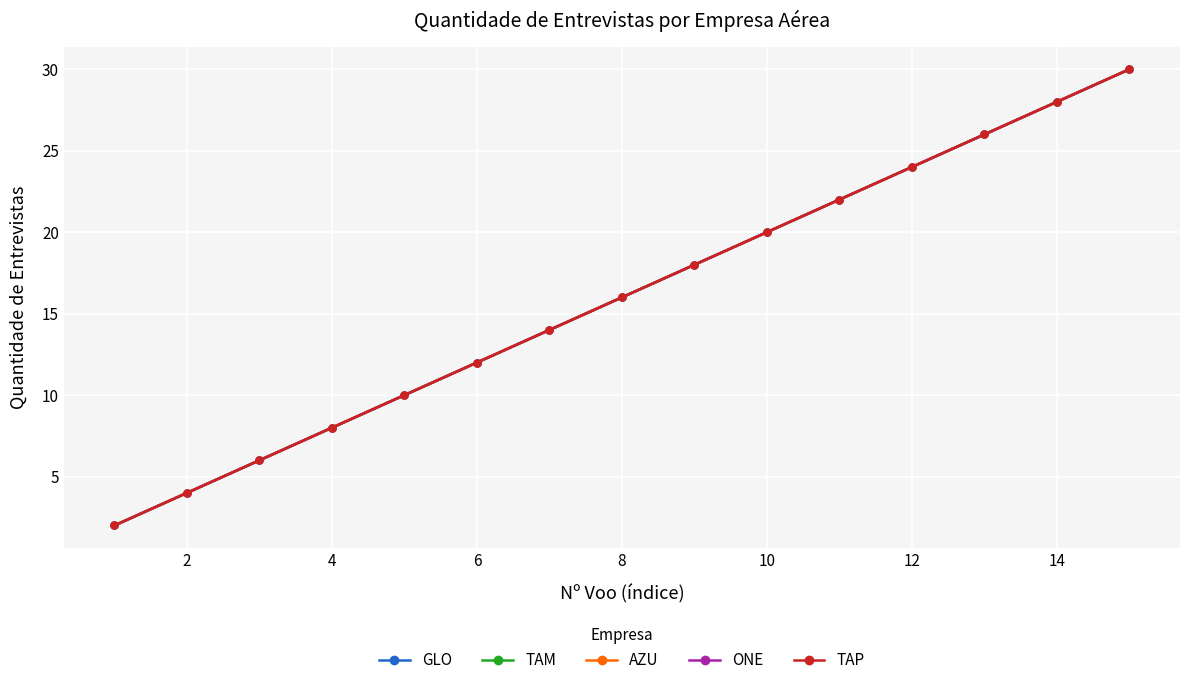

True or false: AZU has more than 2 points higher than both neighbors.

False